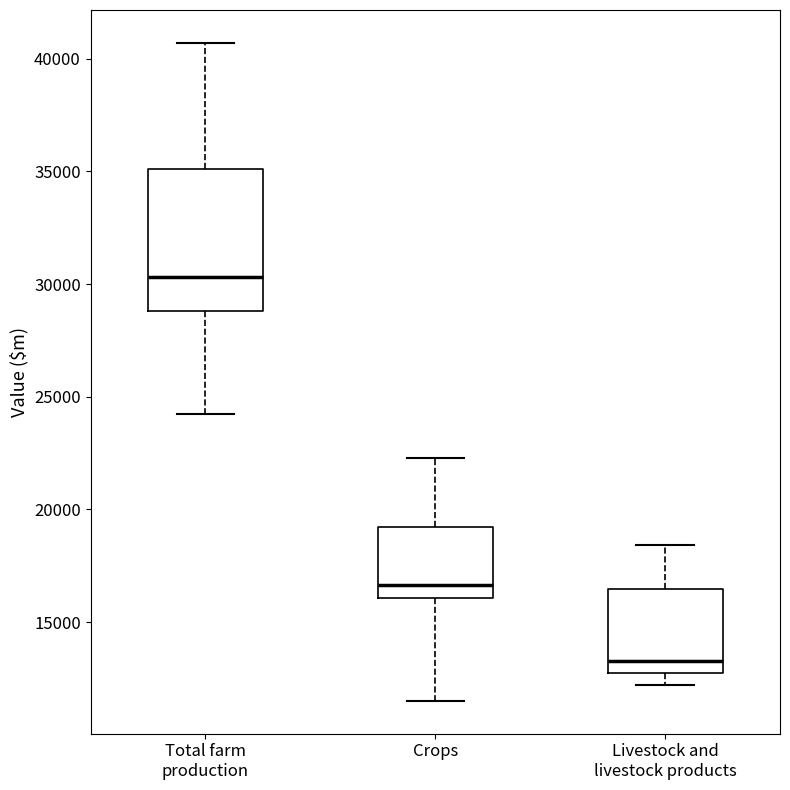

Where does the lower whisker of the box for Livestock and livestock products end on the y-axis? The values are not printed on the chart, so give them approximately, as read against the axis.

12000